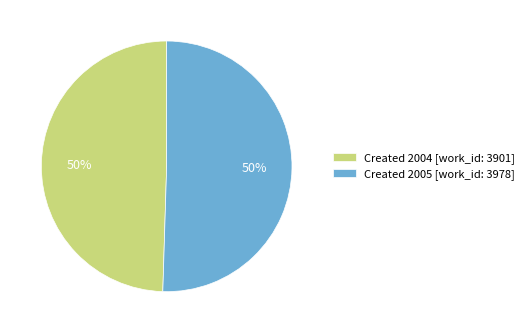

To the nearest percent, what is the average slice percentage?

50%